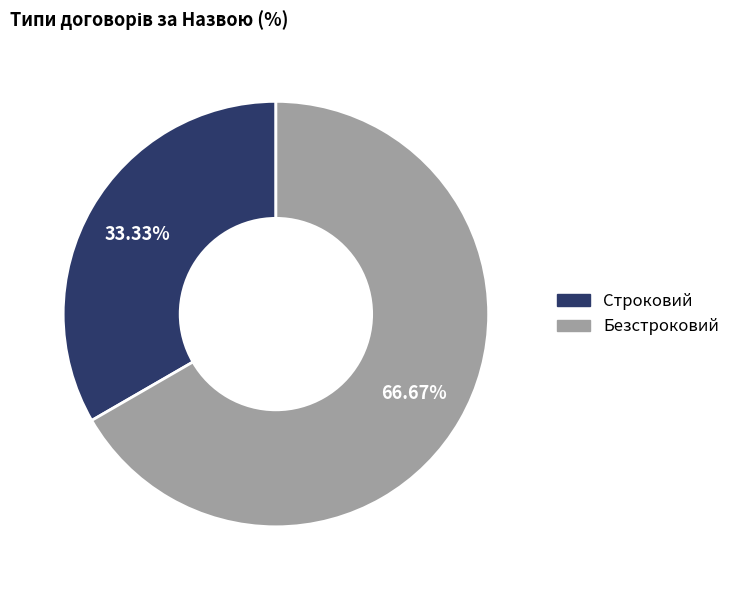

Which category has the biggest portion of the pie?

Безстроковий